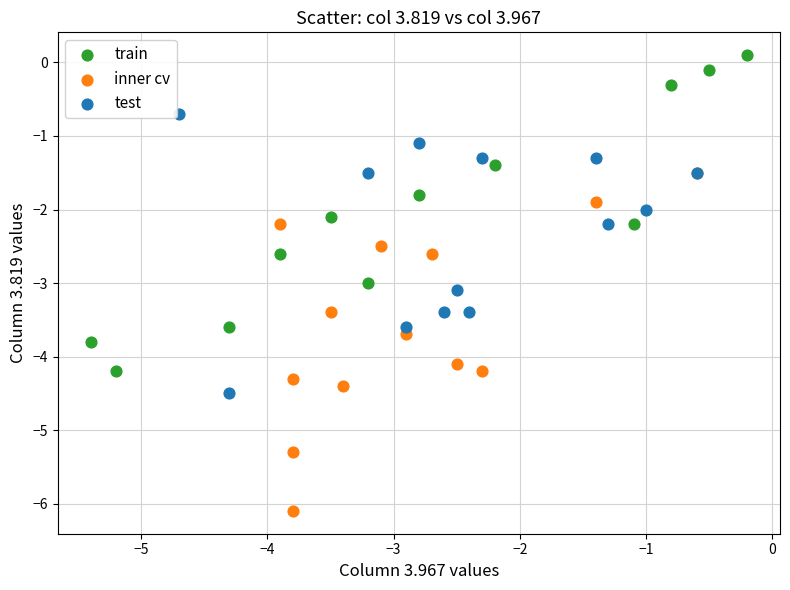

Which series contains the highest Y value?

train